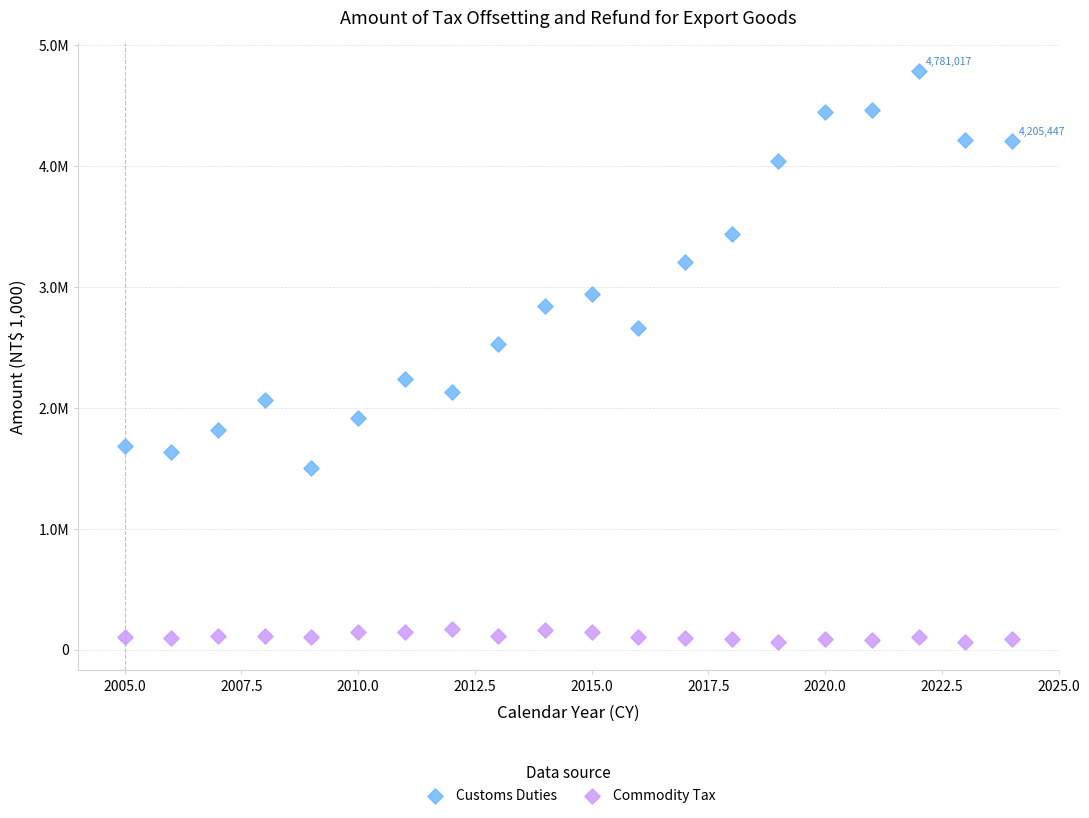

What are all the series names shown in the legend?

Customs Duties, Commodity Tax